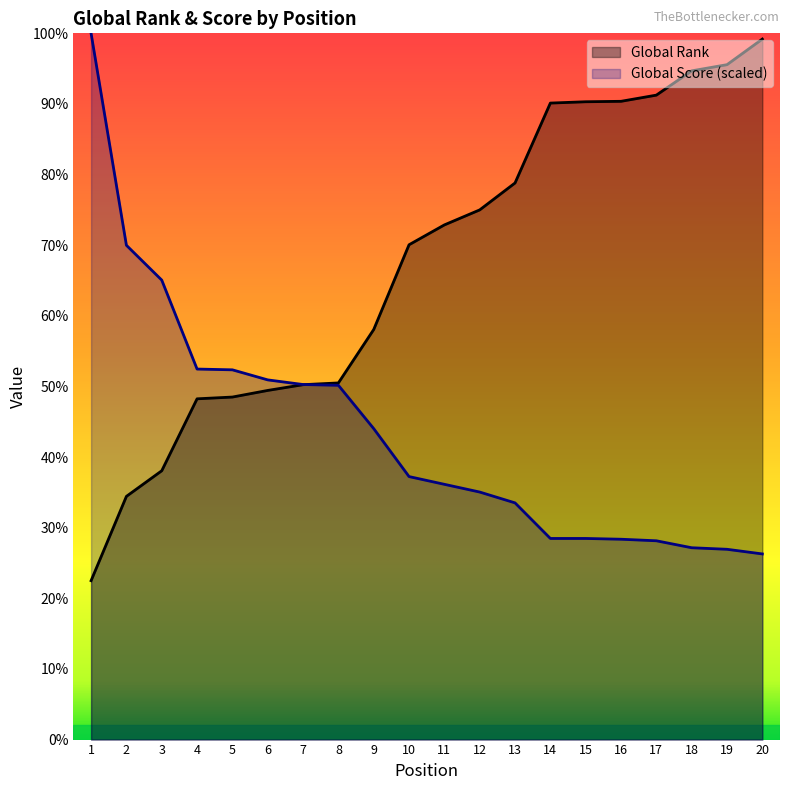

How many data points in Global Score are less than 595?

10